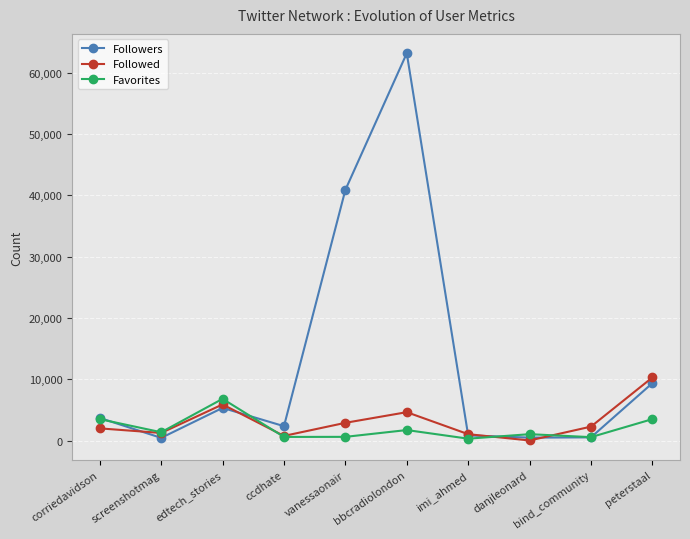

In Followed, how many points are higher than both neighbors (excluding endpoints)?

2